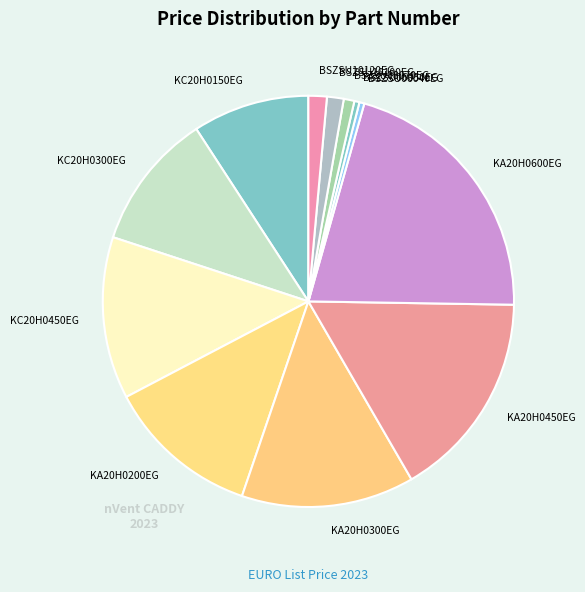

Is the sum of KC20H0450EG and KA20H0600EG greater than half?

No